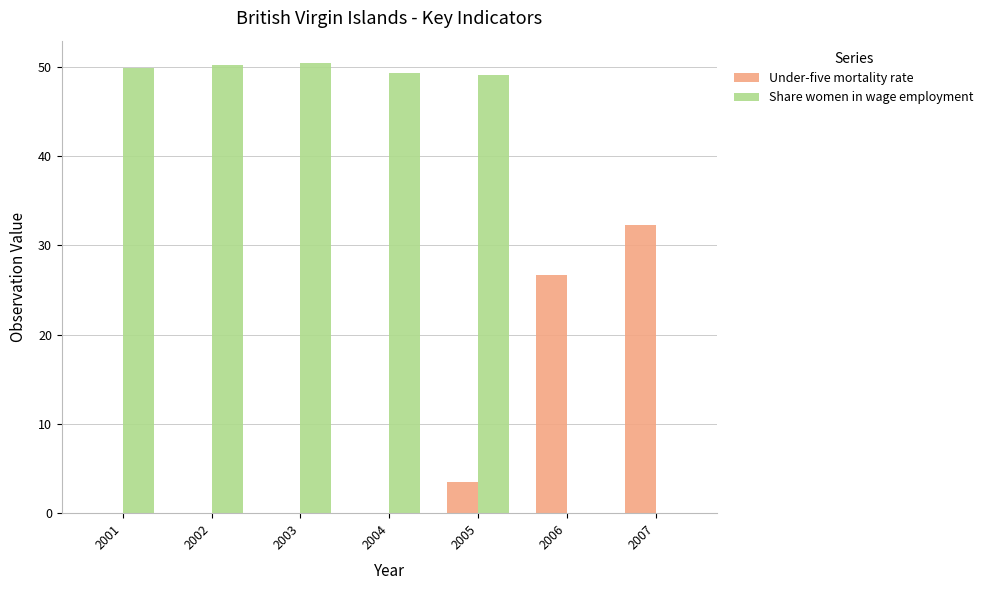

How many distinct data groups are displayed?

2